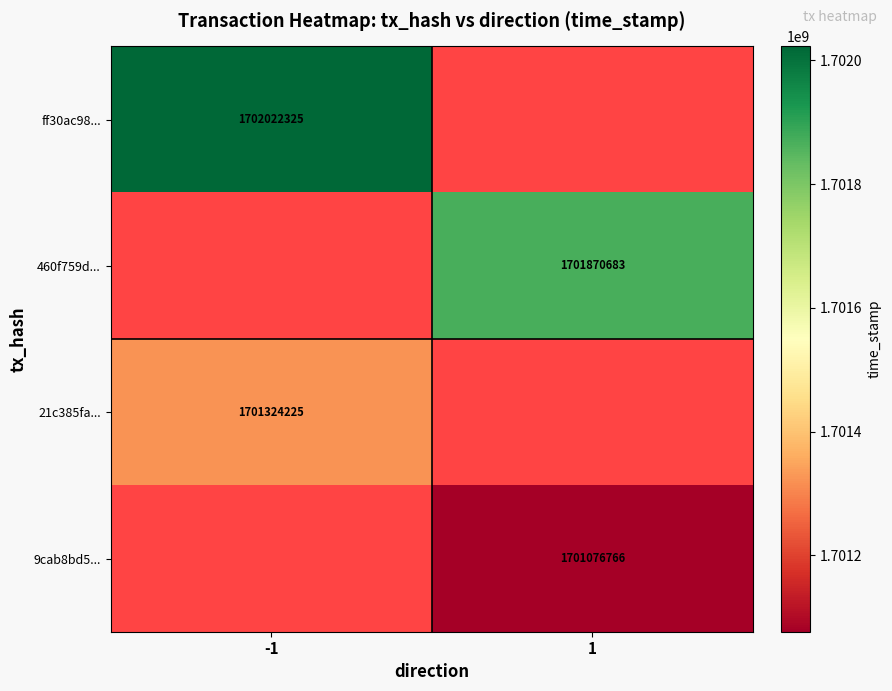

The value of ff30ac98... at -1 is 1702022325. True or false?

True